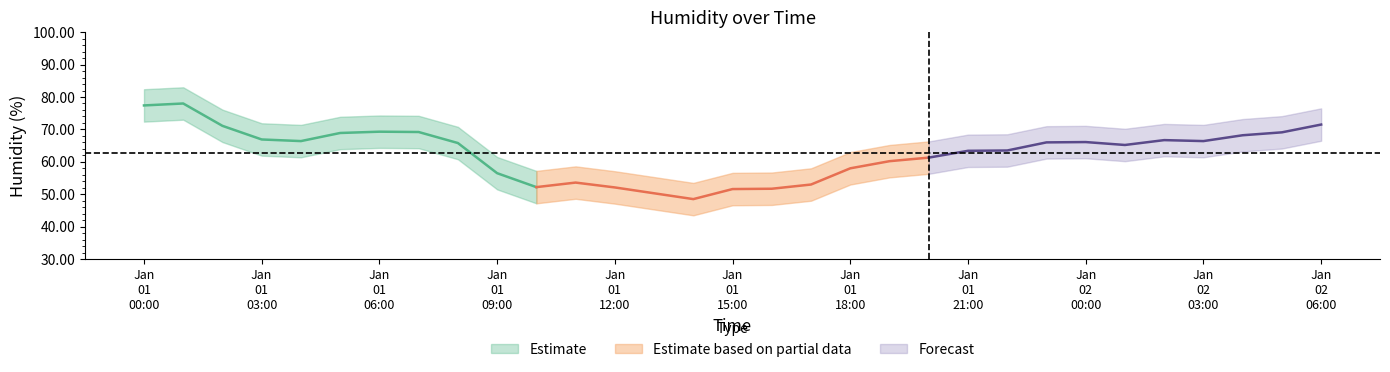

How many data points in mean are less than 65?

14